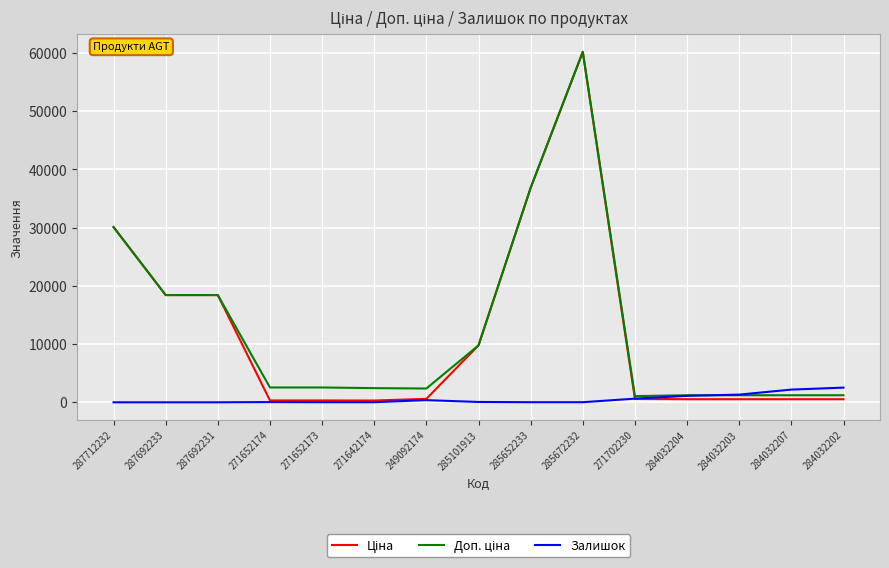

What is the total value across all series at 271652173?

2880.7